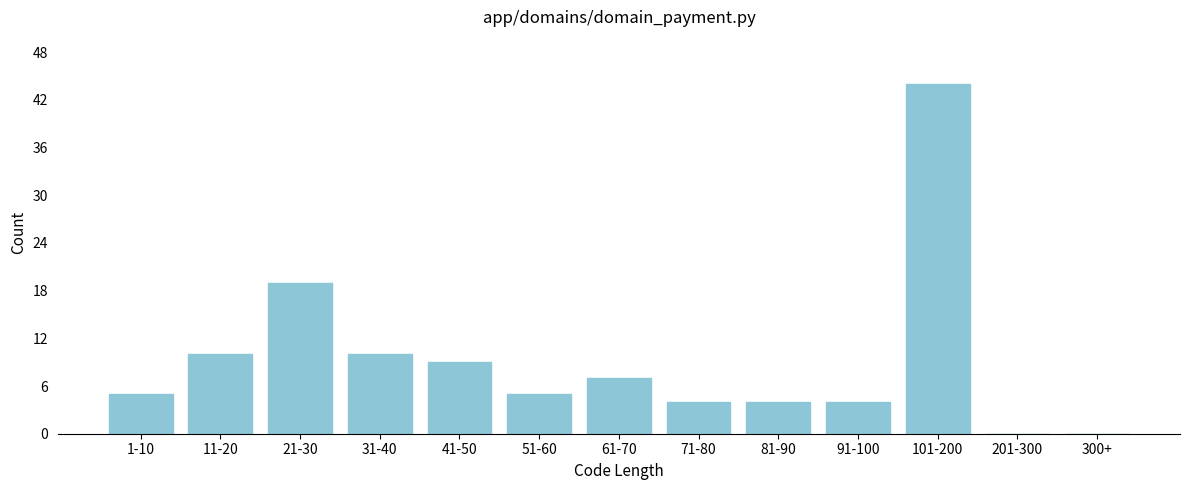

Reading left to right, extract all data points from this chart.

1-10=5	11-20=10	21-30=19	31-40=10	41-50=9	51-60=5	61-70=7	71-80=4	81-90=4	91-100=4	101-200=44	201-300=0	300+=0